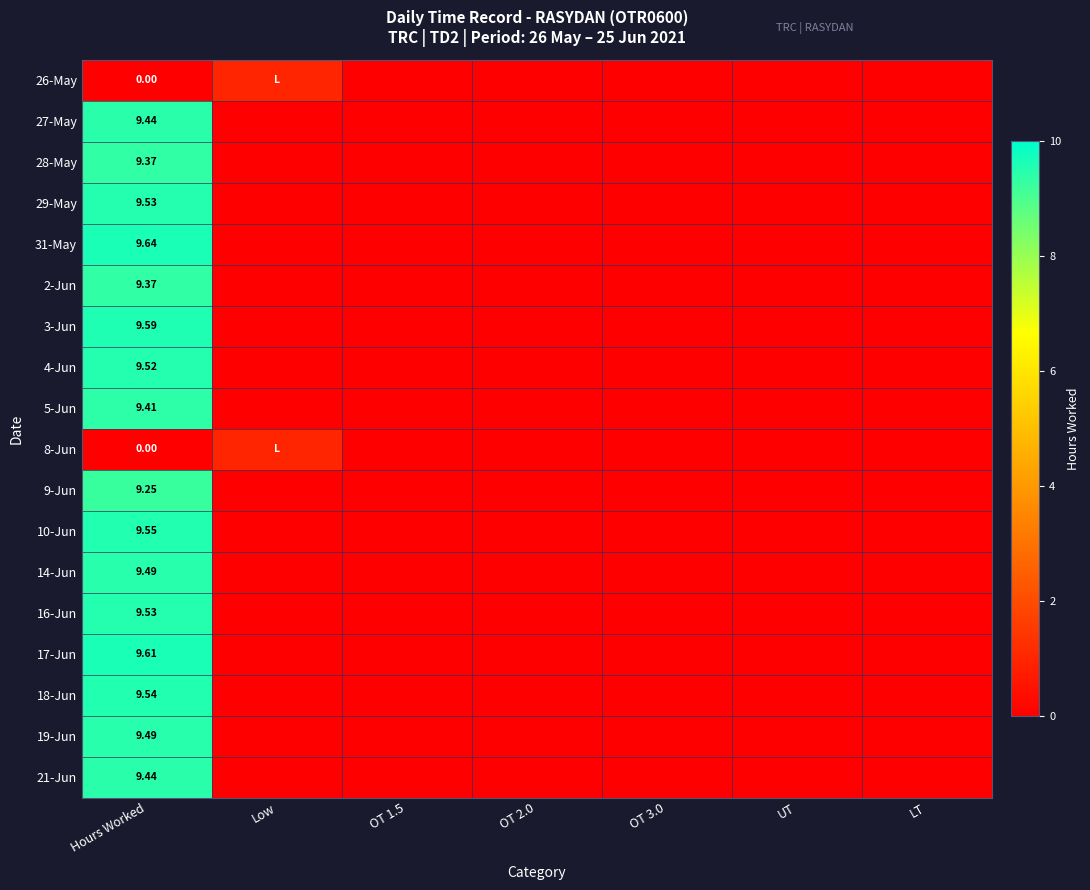

The value of 9-Jun at UT is 0.0. True or false?

True